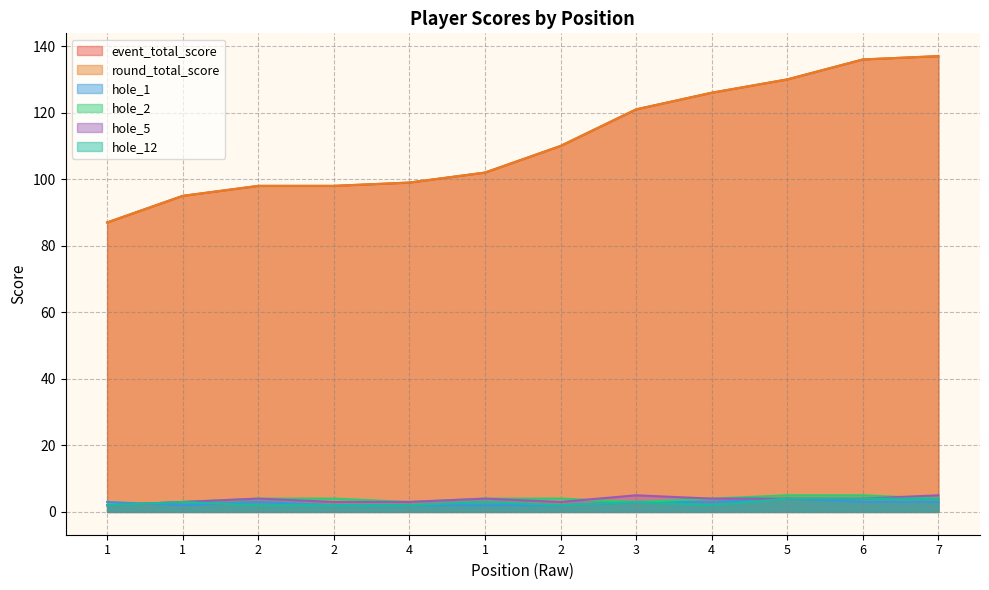

True or false: hole_1 and hole_12 cross at least once.

True